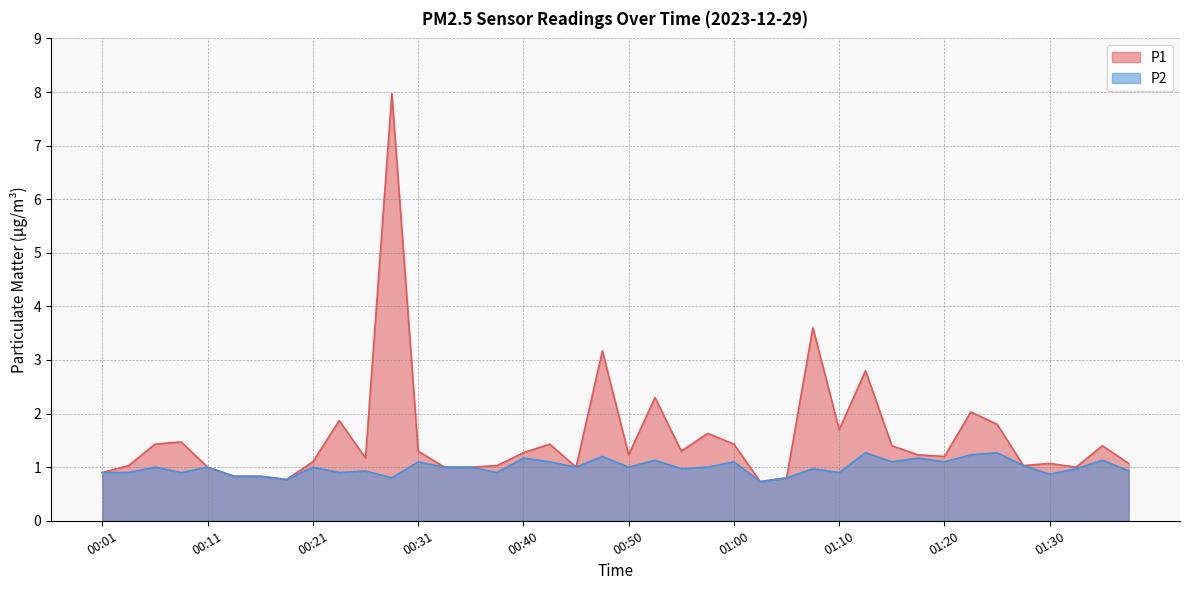

True or false: P2 and P1 intersect in this chart.

False